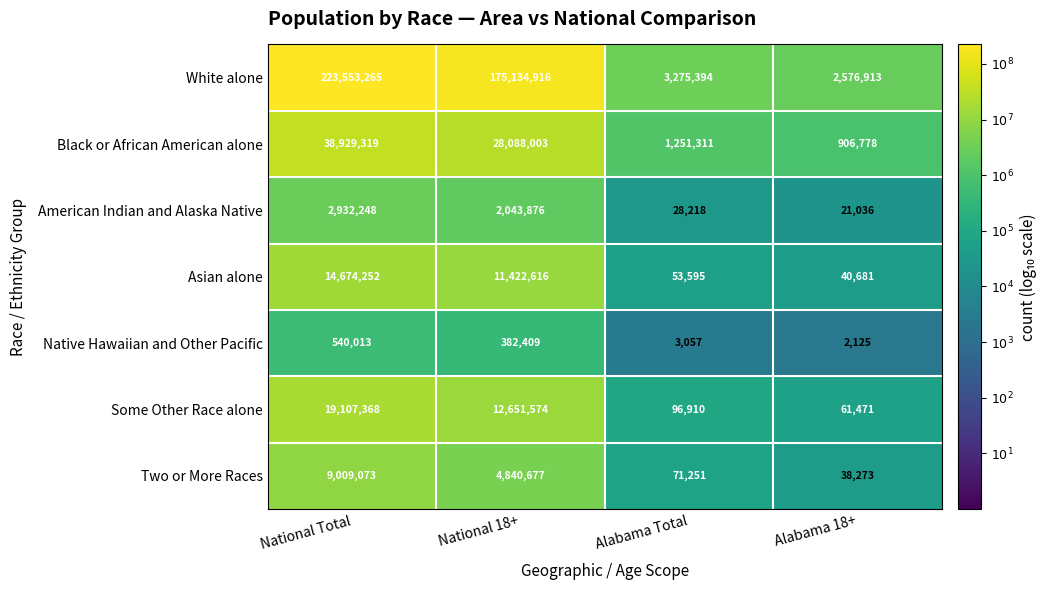

What is the sum of all Two or More Races values?

13959274